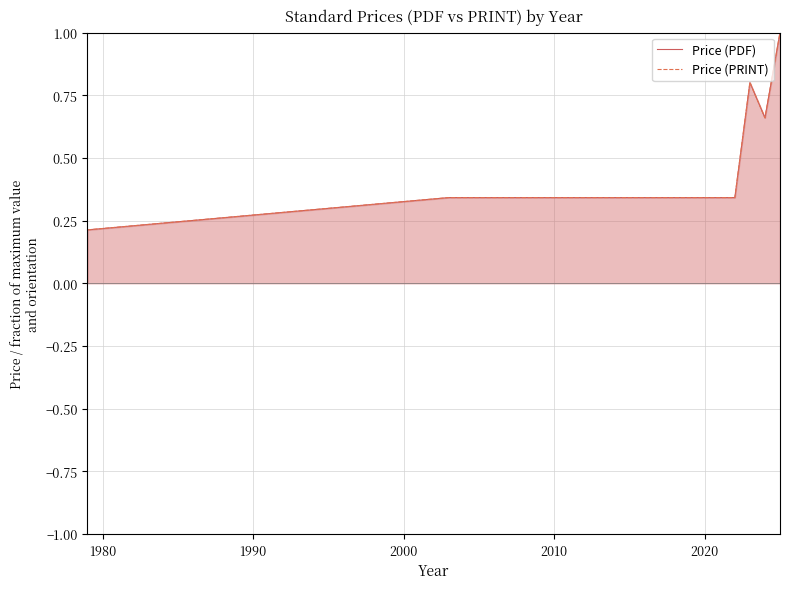

True or false: Price (PRINT) and Price (PDF) intersect in this chart.

False